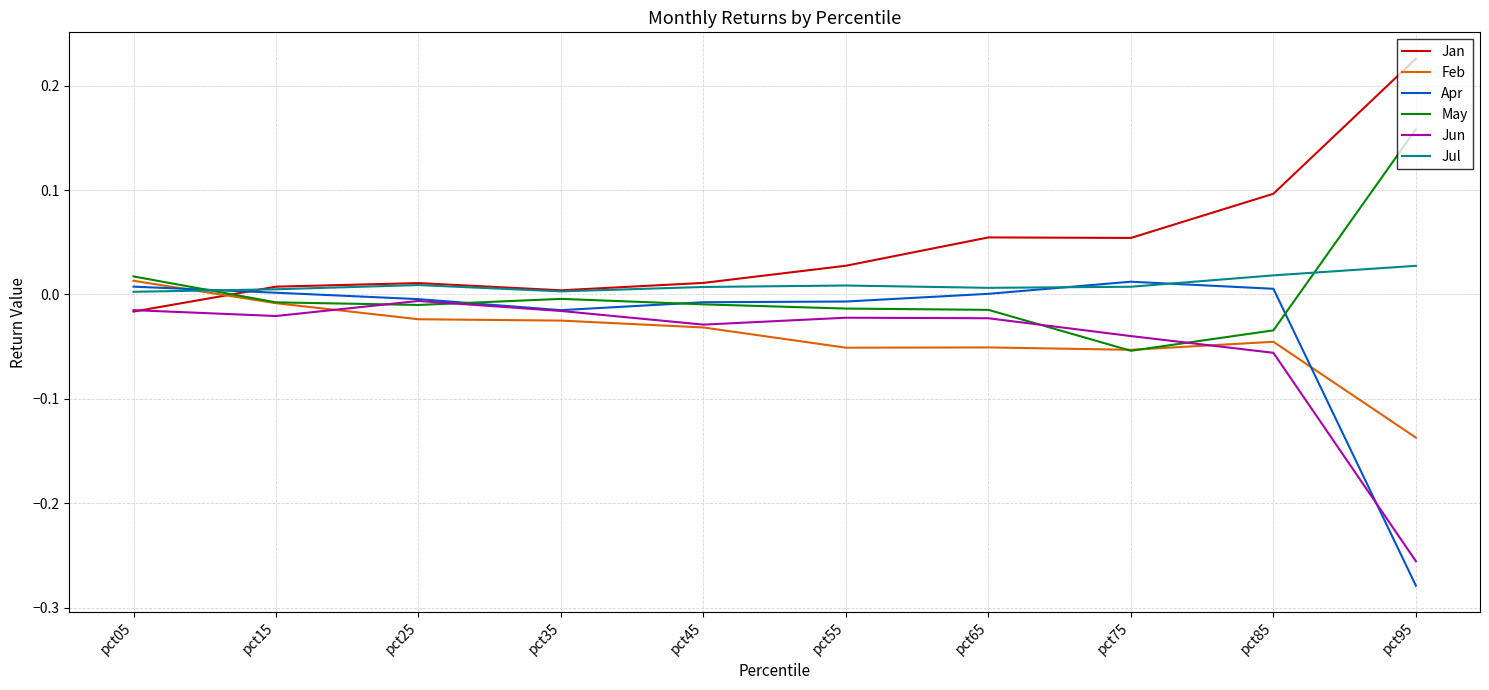

Which category has the lowest value across all series?

pct95